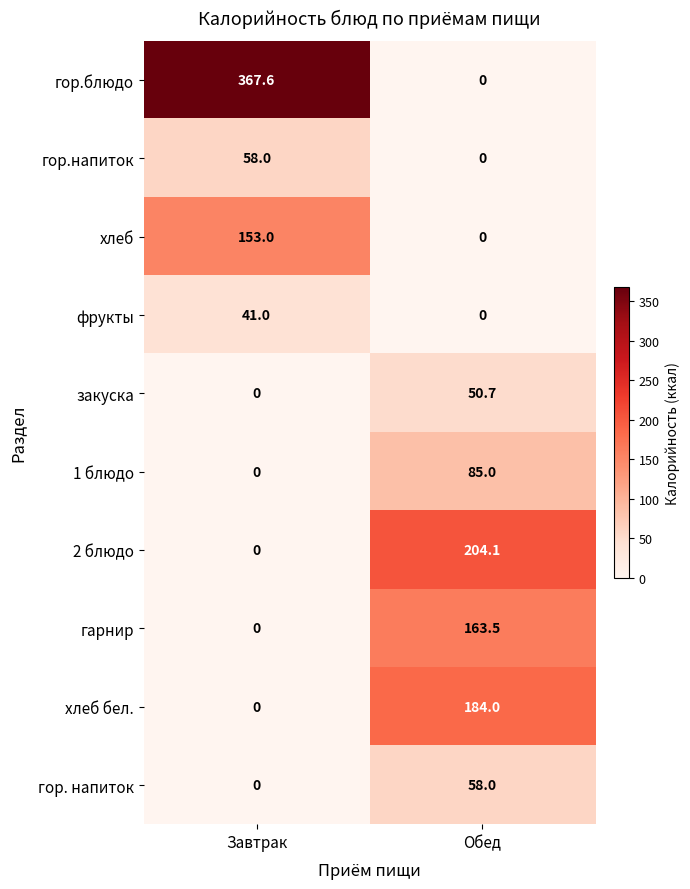

What is the spread (max minus min) of values at Завтрак?

367.6